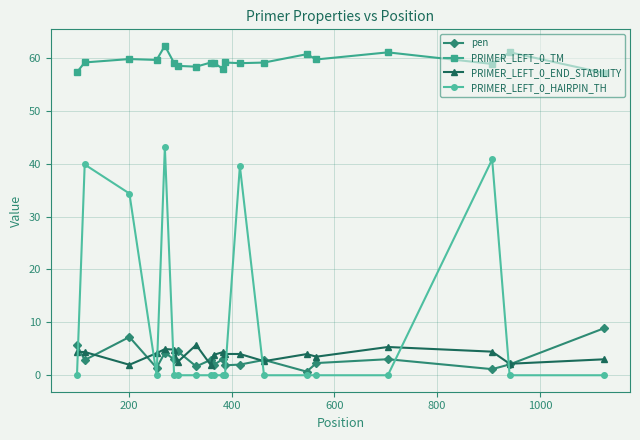

What is the highest value of the pen series?

8.9